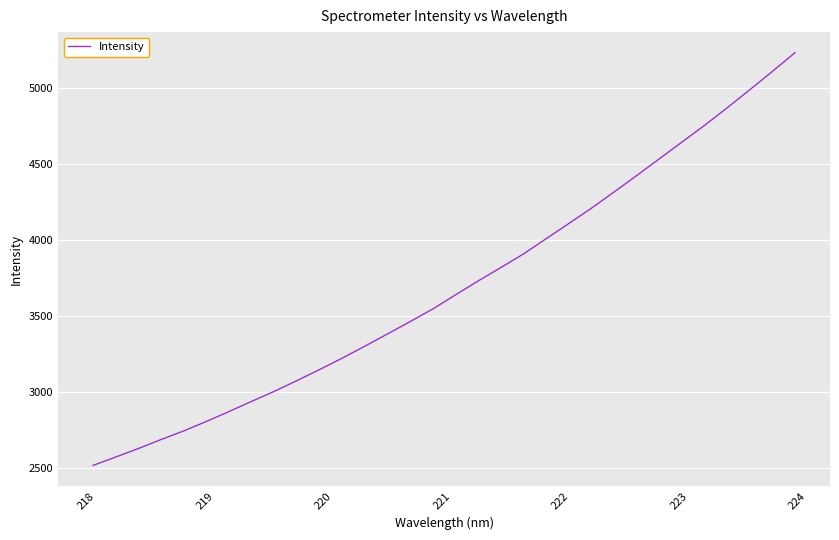

What is the difference between the maximum and minimum values?

2717.7